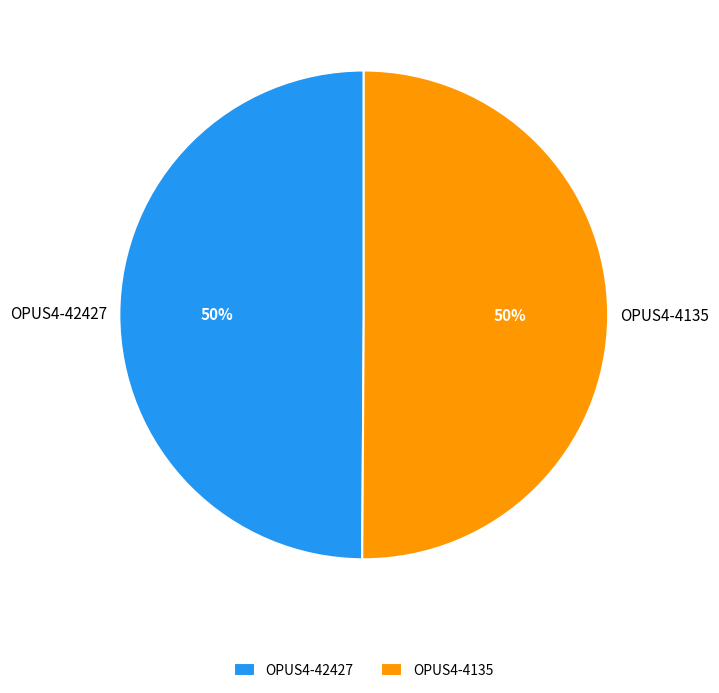

Is it true that OPUS4-4135 is 35% of the pie?

False